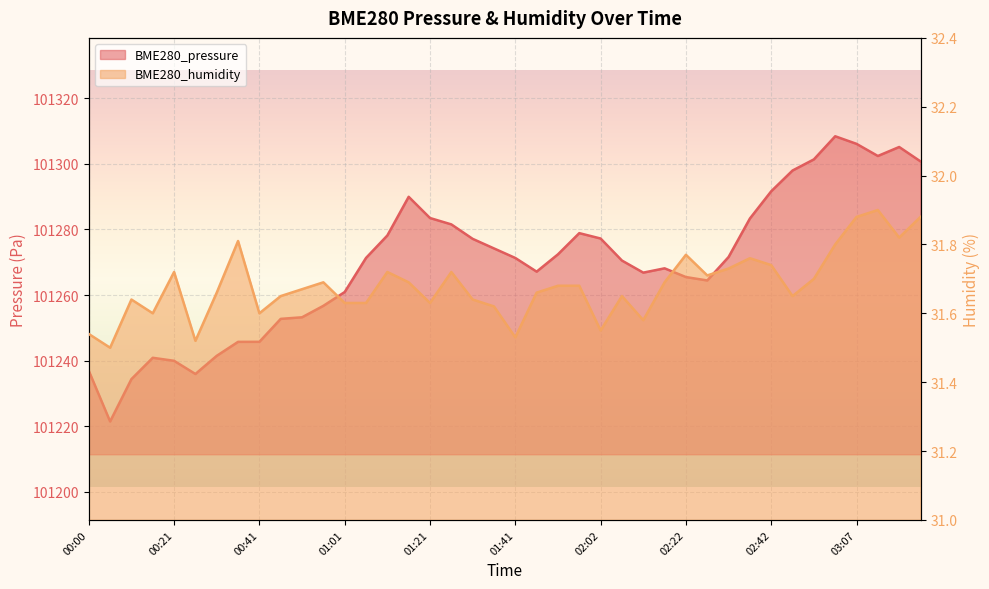

How many interior local valleys does the BME280_humidity series have?

11